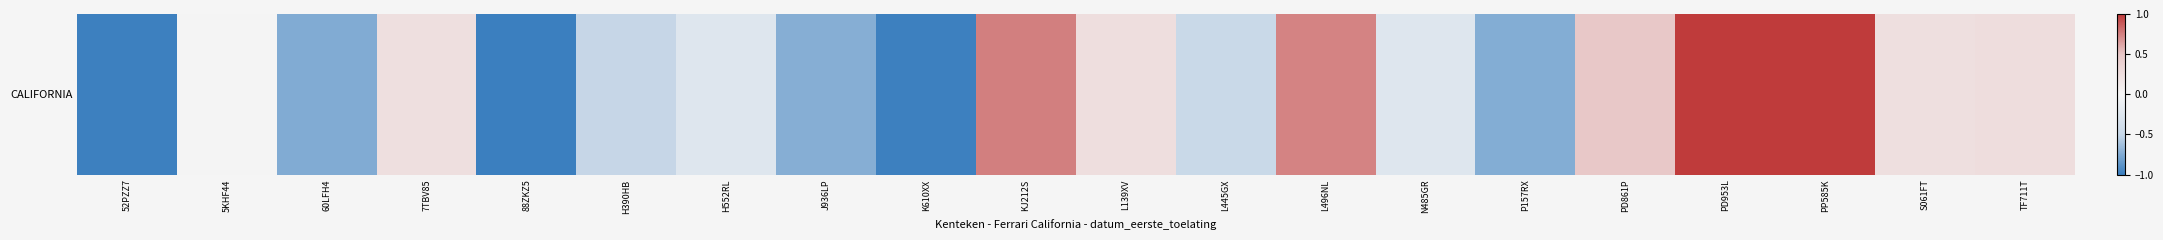

What is the difference between the values at K610XX and S061FT?

1.2